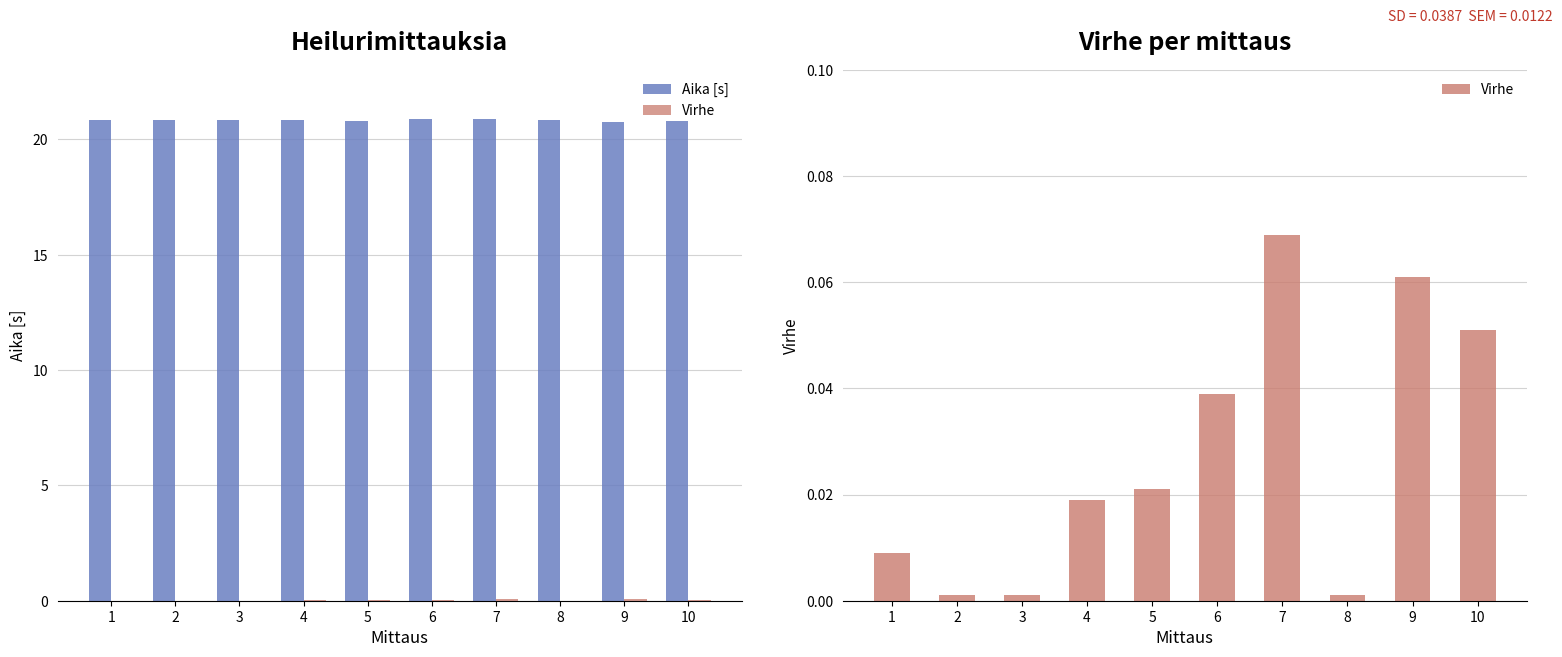

What is the greatest value displayed?

20.9